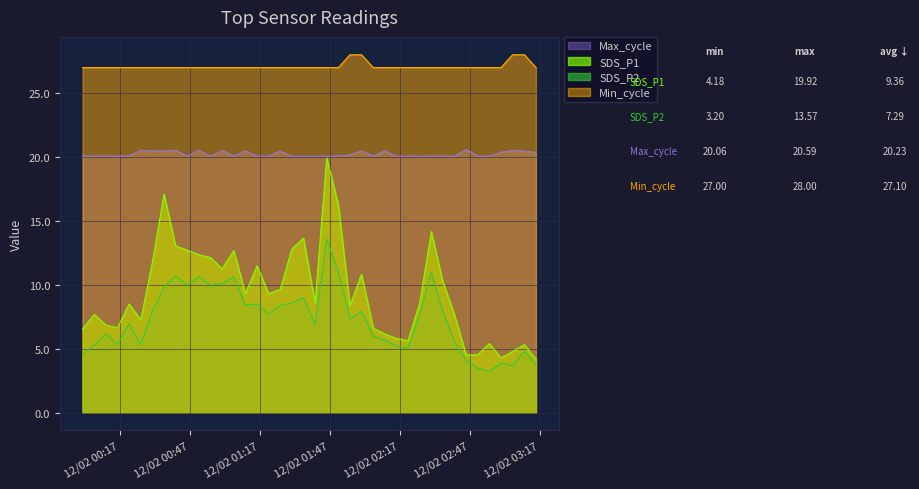

What is the total value across all series at 2023/12/02 02:50:27?

55.1